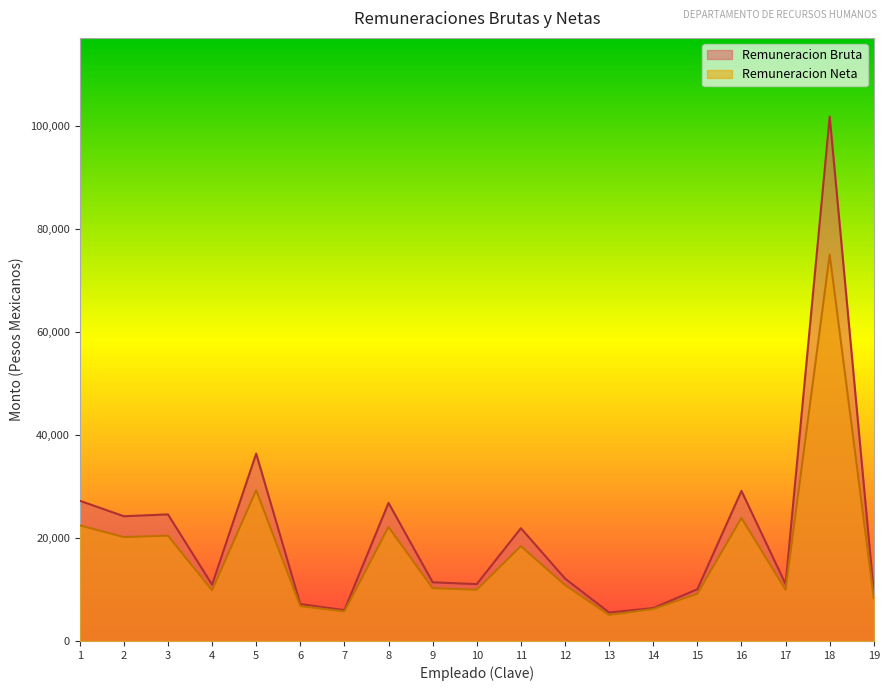

Does the chart have visible grid lines?

No